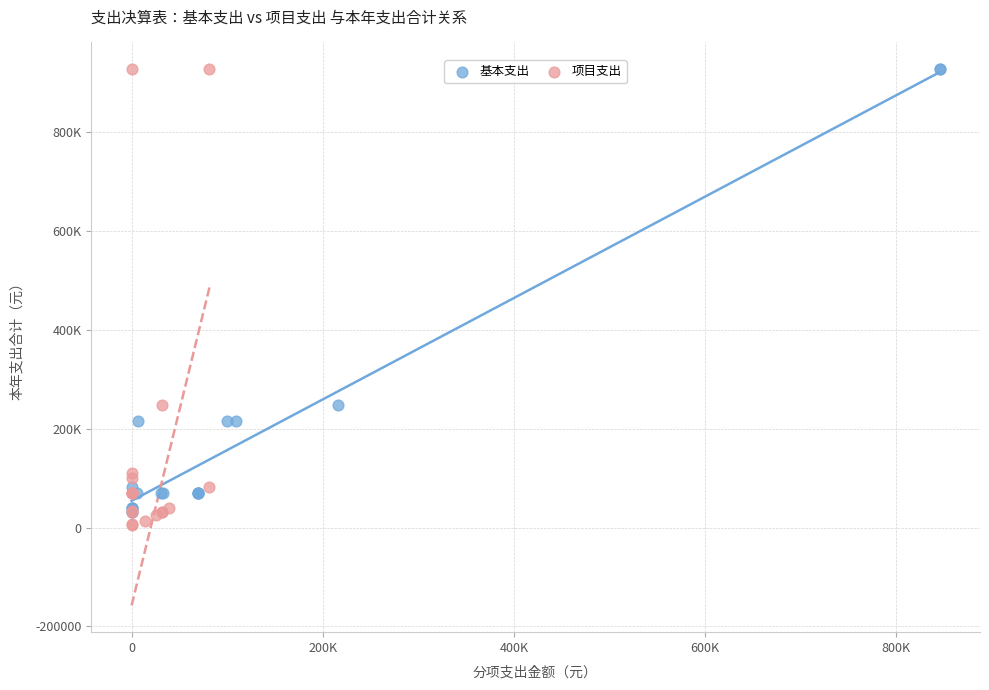

Which series has the widest spread of Y values?

项目支出